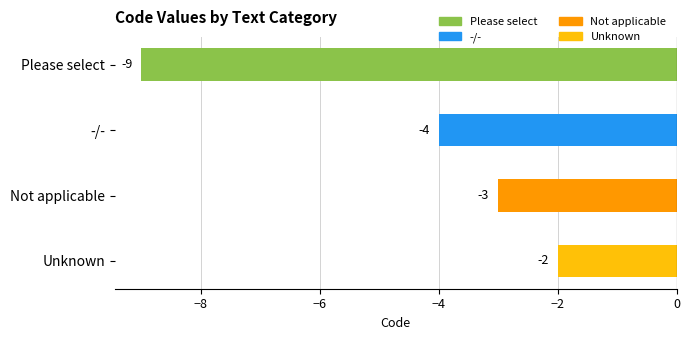

At which category does the chart reach its minimum across all series?

Please select